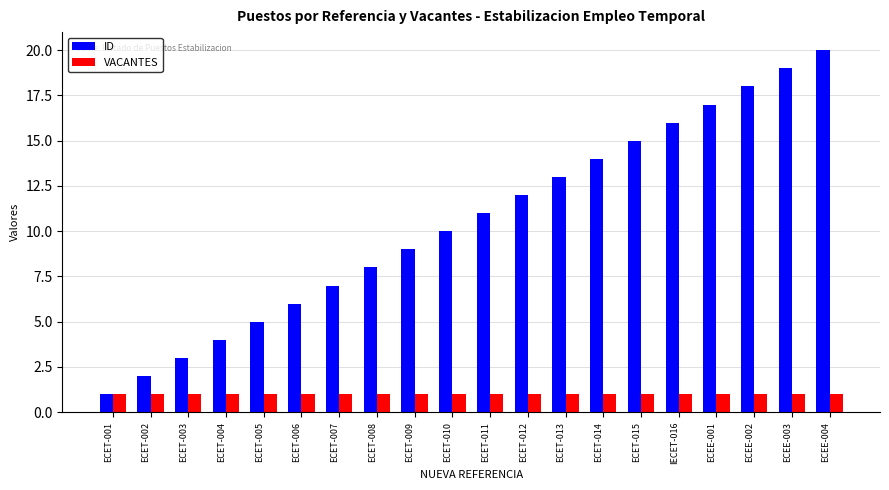

List the labels in order of ID value, smallest first.

ECET-001, ECET-002, ECET-003, ECET-004, ECET-005, ECET-006, ECET-007, ECET-008, ECET-009, ECET-010, ECET-011, ECET-012, ECET-013, ECET-014, ECET-015, IECET-016, ECEE-001, ECEE-002, ECEE-003, ECEE-004